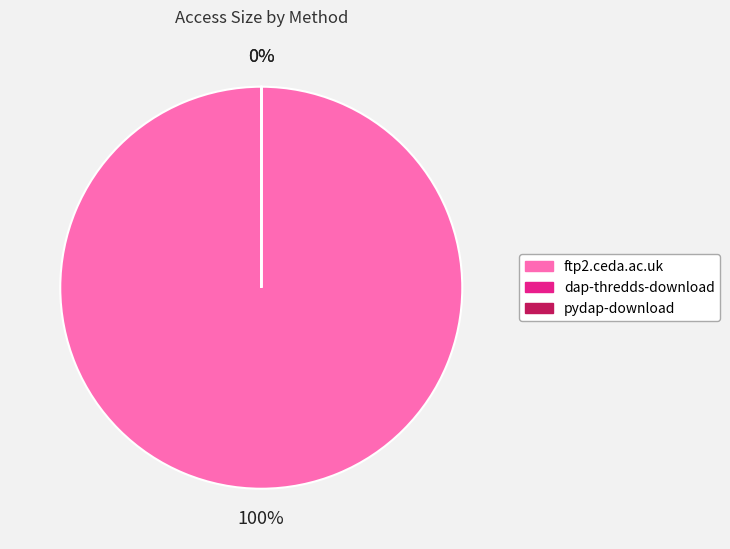

To the nearest percent, what portion does ftp2.ceda.ac.uk represent?

100%